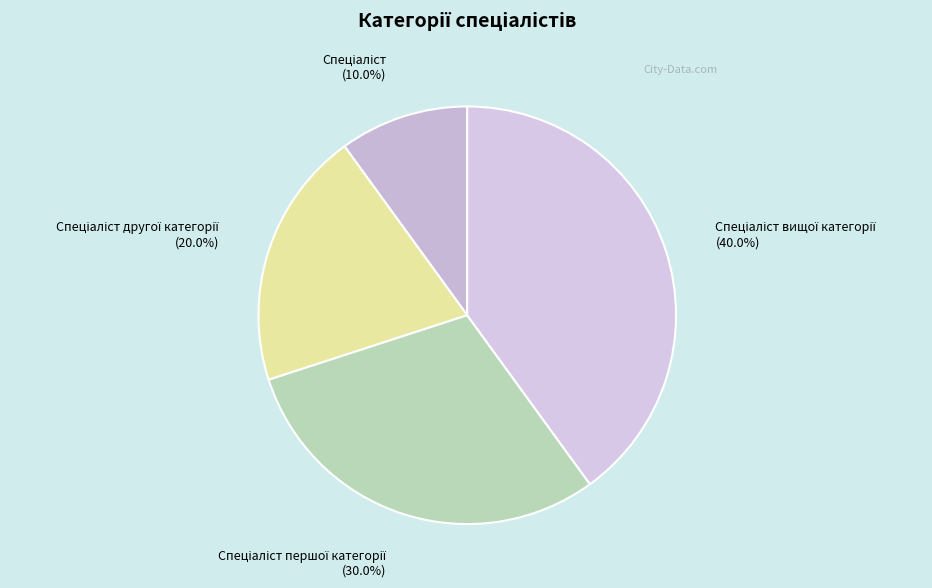

To the nearest percent, what is the difference between the largest and smallest slice percentages?

30%